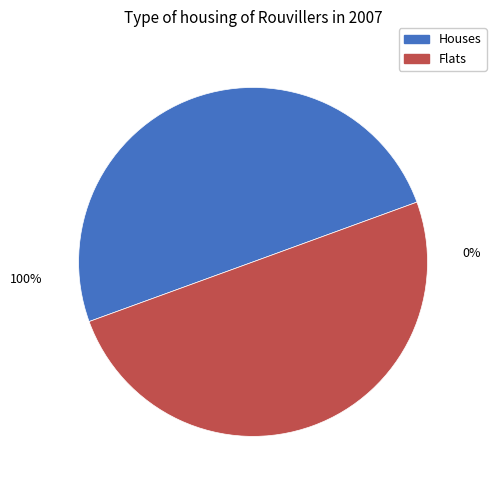

True or false: Min_cycle=28 accounts for 57% of the total.

False